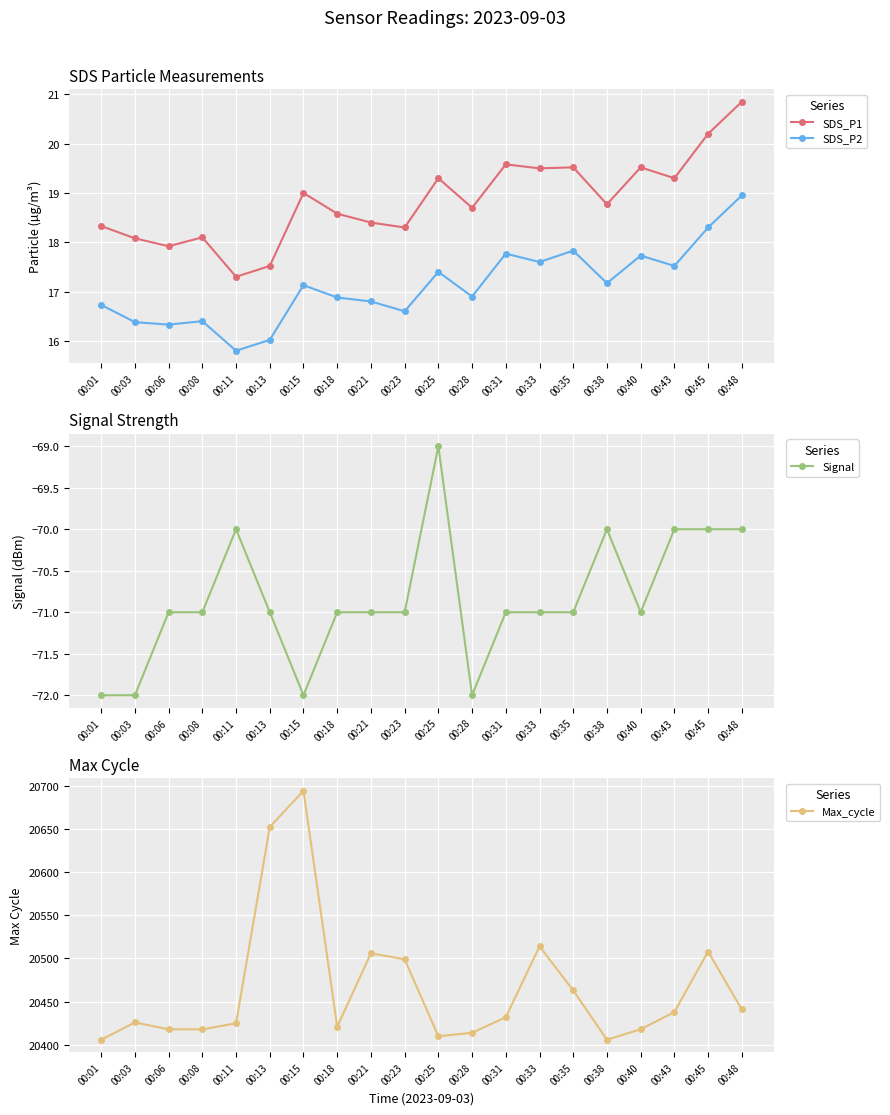

True or false: Signal and SDS_P1 intersect in this chart.

False